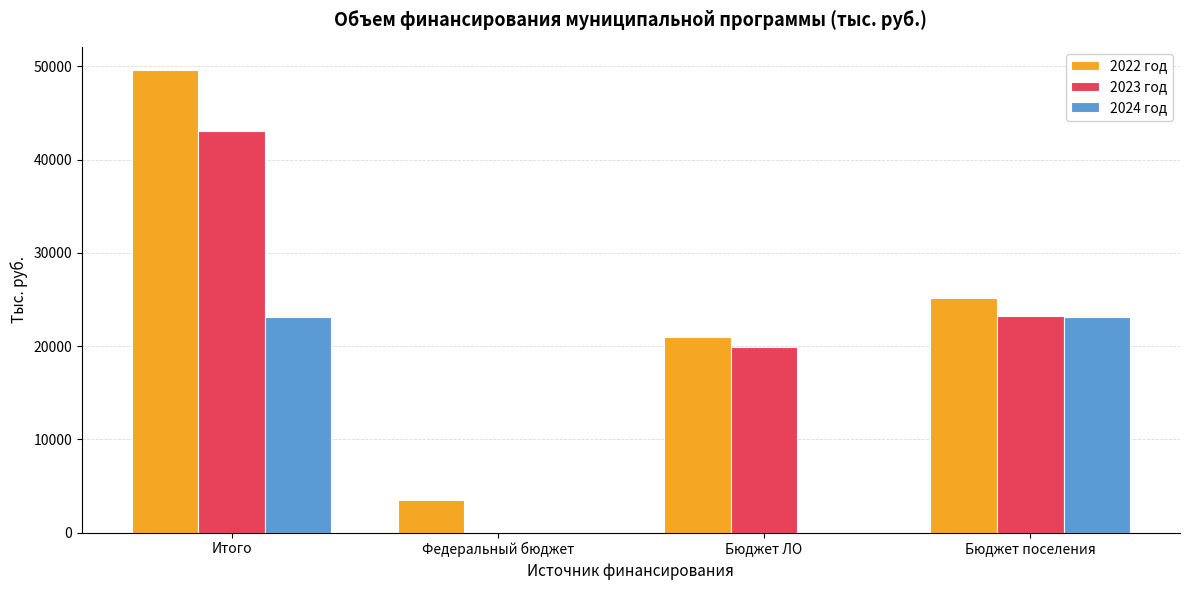

Is it true that 2024 год equals 11948.0 at Бюджет поселения?

False